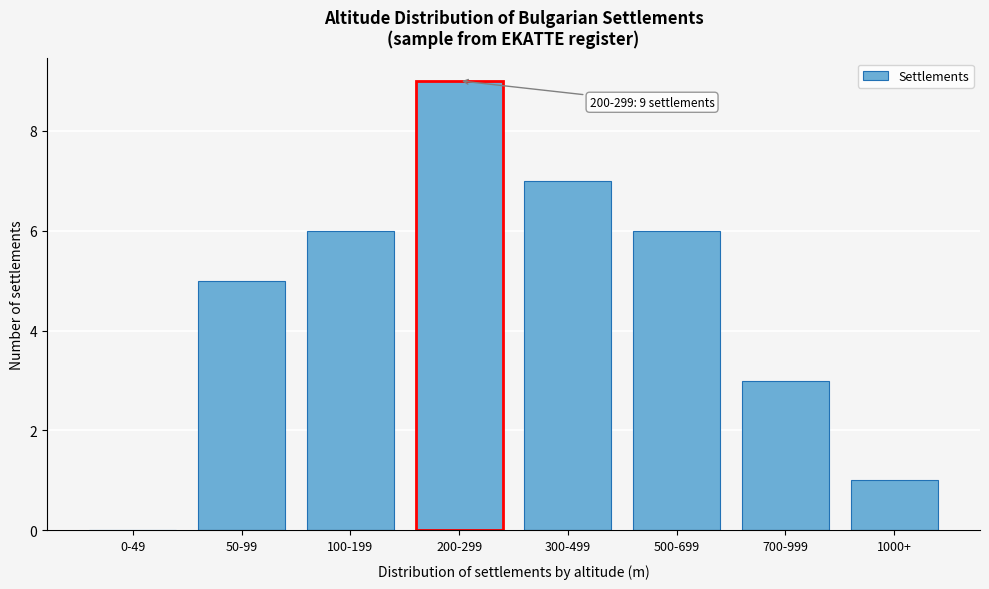

Reading right to left, what are all the values shown in this chart?

1000+=1	700-999=3	500-699=6	300-499=7	200-299=9	100-199=6	50-99=5	0-49=0